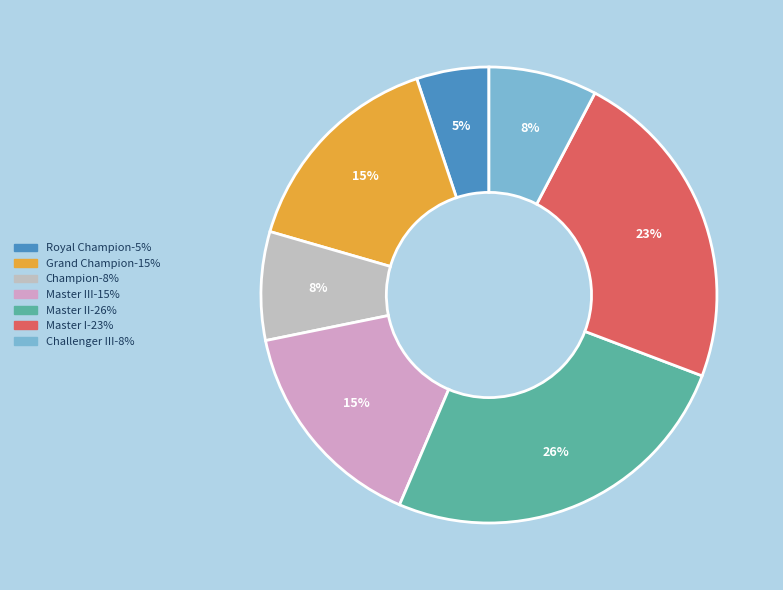

How many segments does this pie chart have?

7